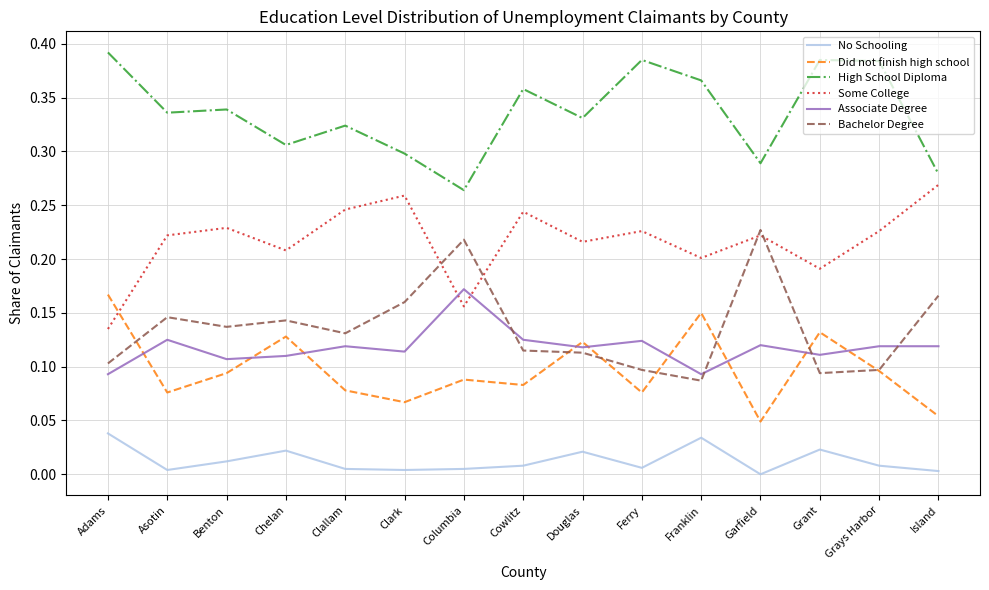

True or false: Some College and High School Diploma cross at least once.

False